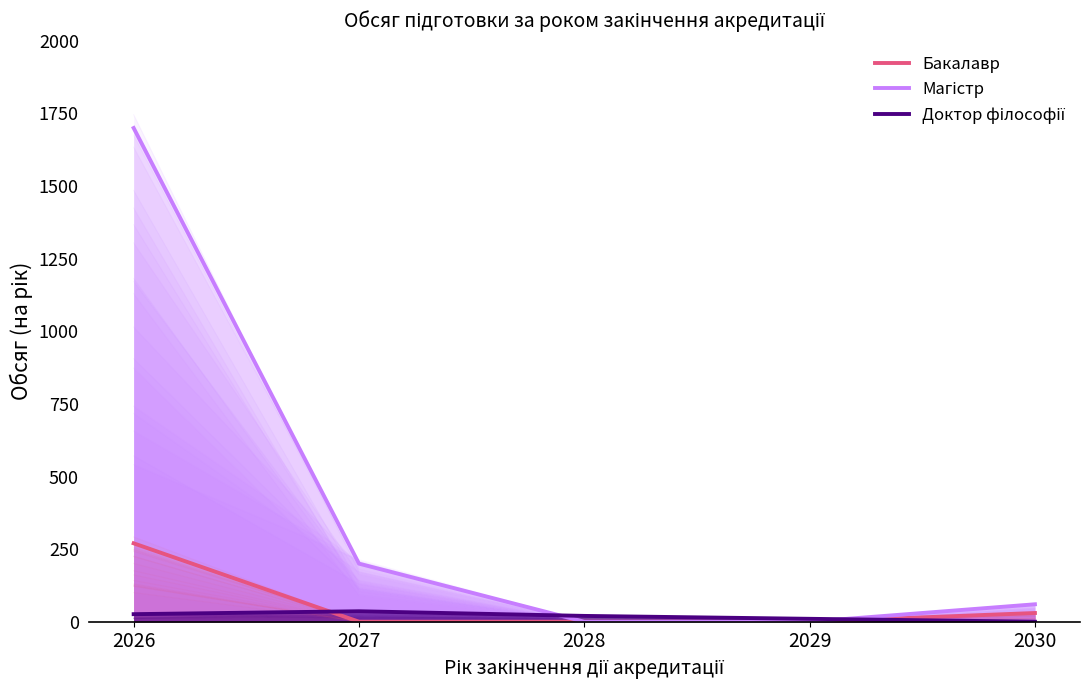

The Бакалавр series shows 152 at 2029. True or false?

False